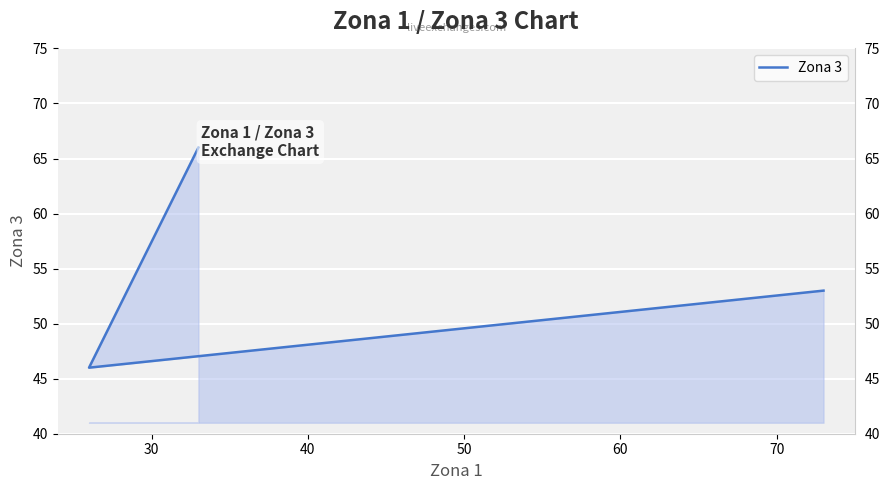

Reading left to right, list all the values displayed in this chart.

66	46	53